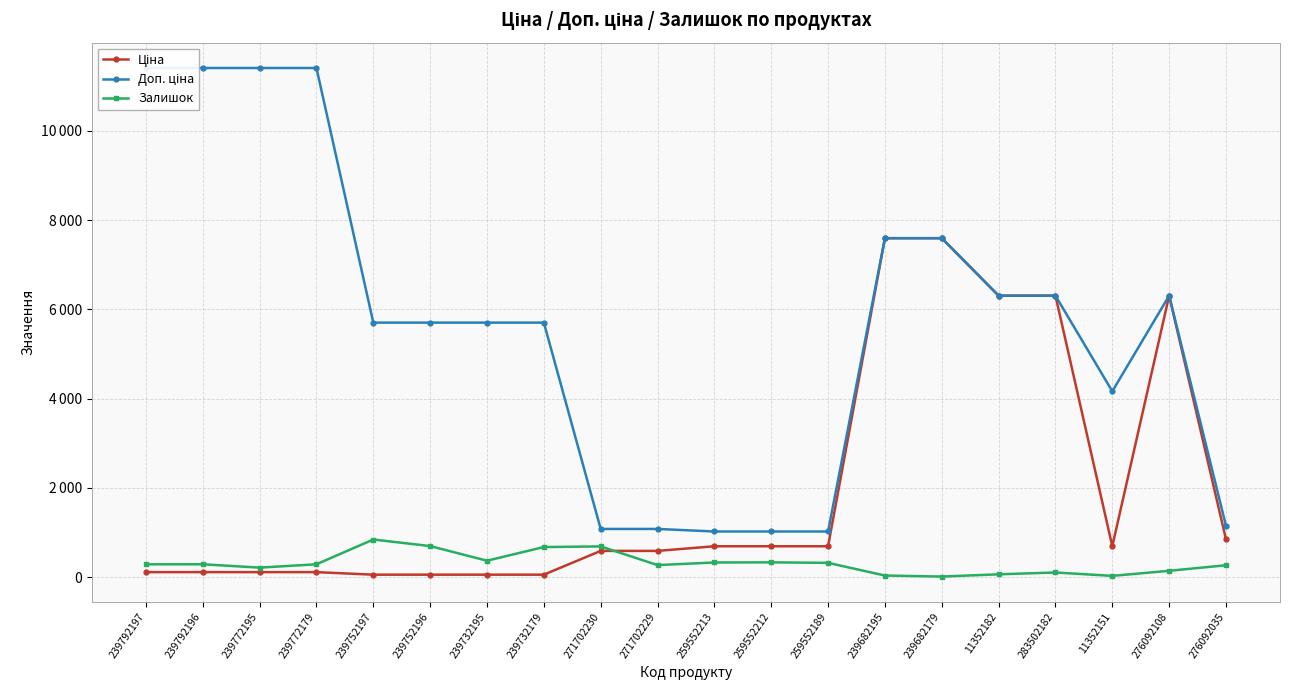

Reading left to right, list all the values displayed in this chart.

Ціна: 114.1	114.1	114.1	114.1	57.0	57.0	57.0	57.0	589.9	589.9	693.7	693.7	693.7	7596.5	7596.5	6308.8	6308.8	694.3	6308.8	848.4
Доп. ціна: 11410.0	11410.0	11410.0	11410.0	5705.0	5705.0	5705.0	5705.0	1081.7	1081.7	1024.6	1024.6	1024.6	7596.5	7596.5	6308.8	6308.8	4165.6	6308.8	1149.7
Залишок: 289.0	290.0	215.0	290.0	845.0	698.0	370.0	676.0	690.0	272.0	330.0	333.0	322.0	38.0	15.0	65.0	106.0	30.0	144.0	268.0